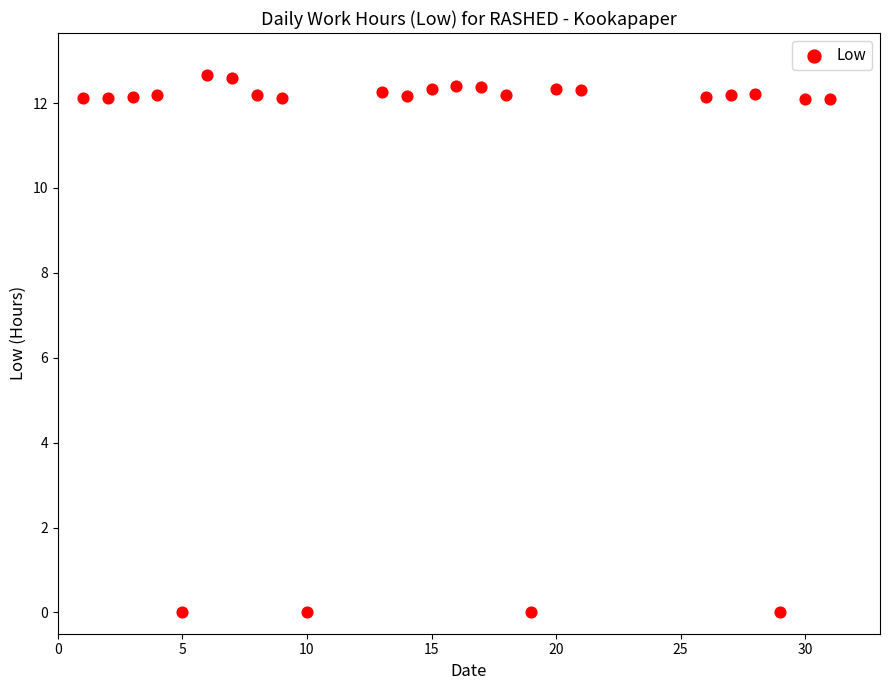

What is the range of Y values (max minus min)?

12.7